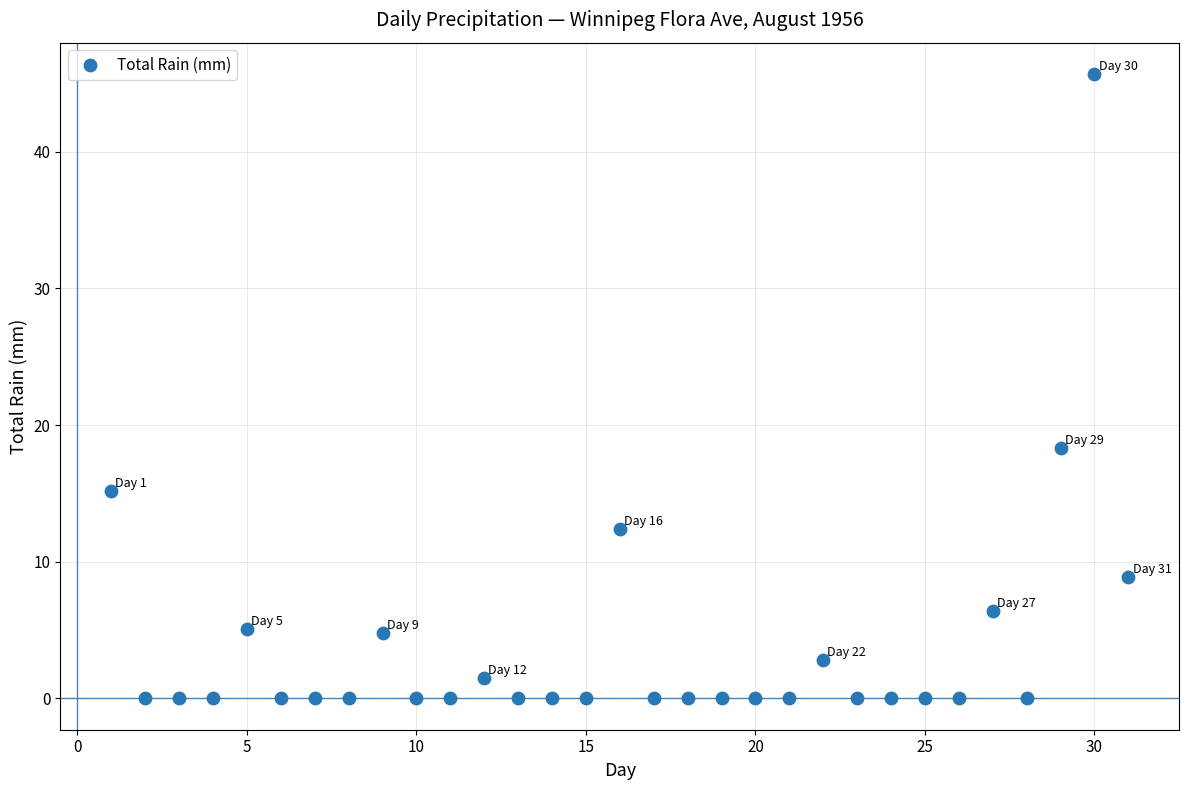

What is the range of Y values (max minus min)?

45.7